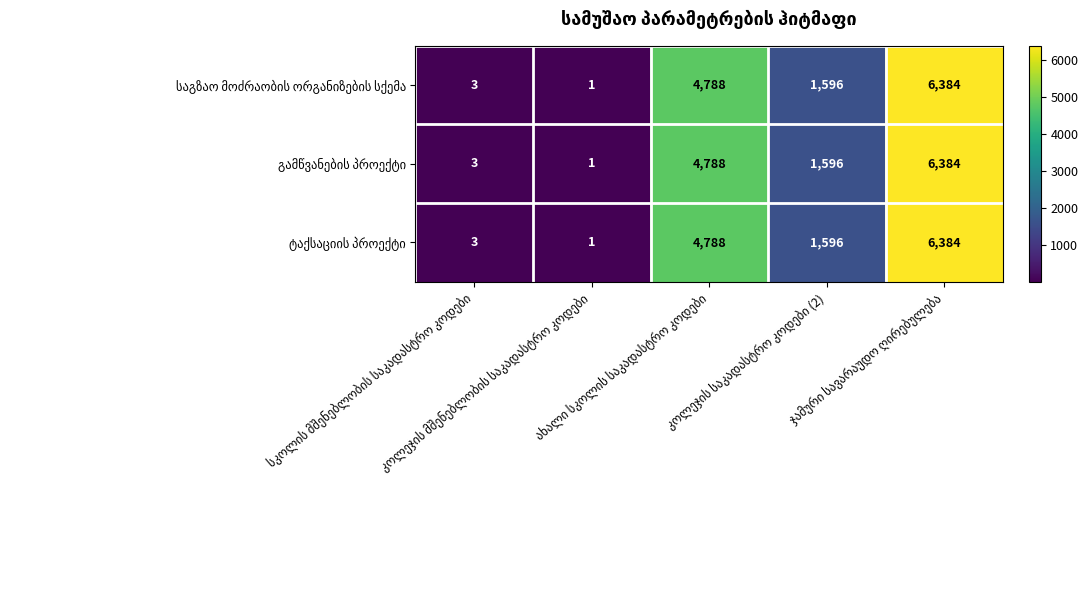

What is the maximum value shown in the chart?

6384